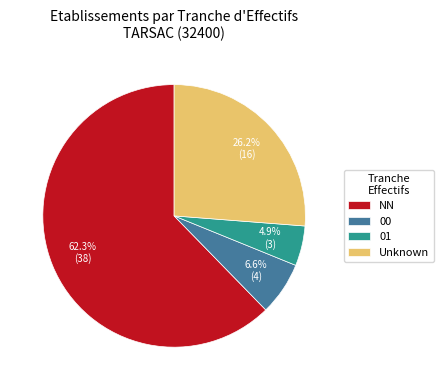

What percentage do NN and 00 together represent?

68.9%